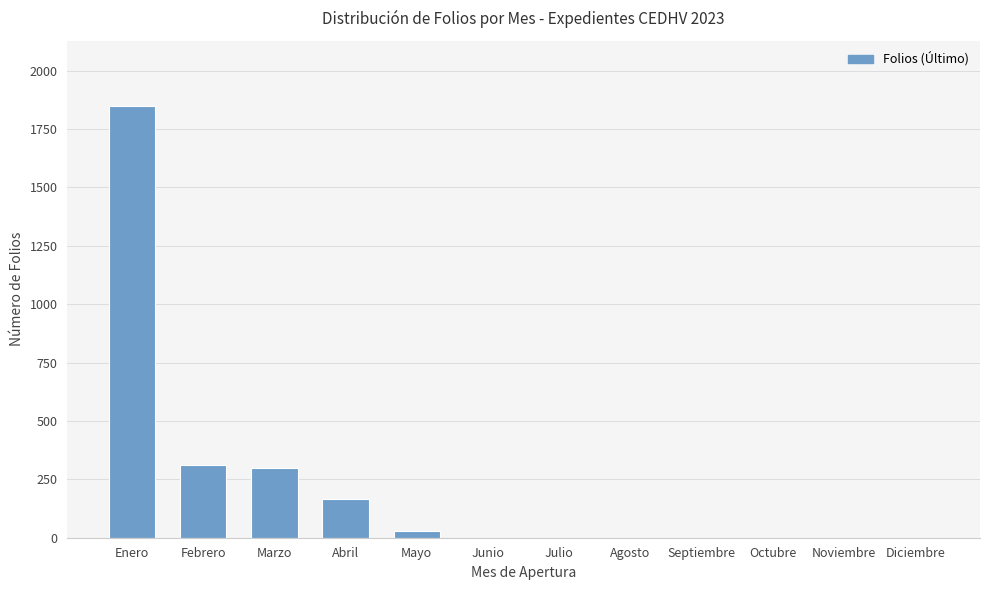

Which category has the highest value across all series?

Enero